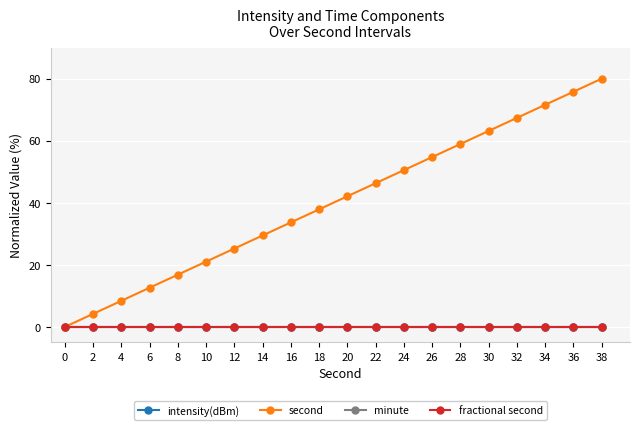

The value of intensity(dBm) at 28 is 0.0. True or false?

True